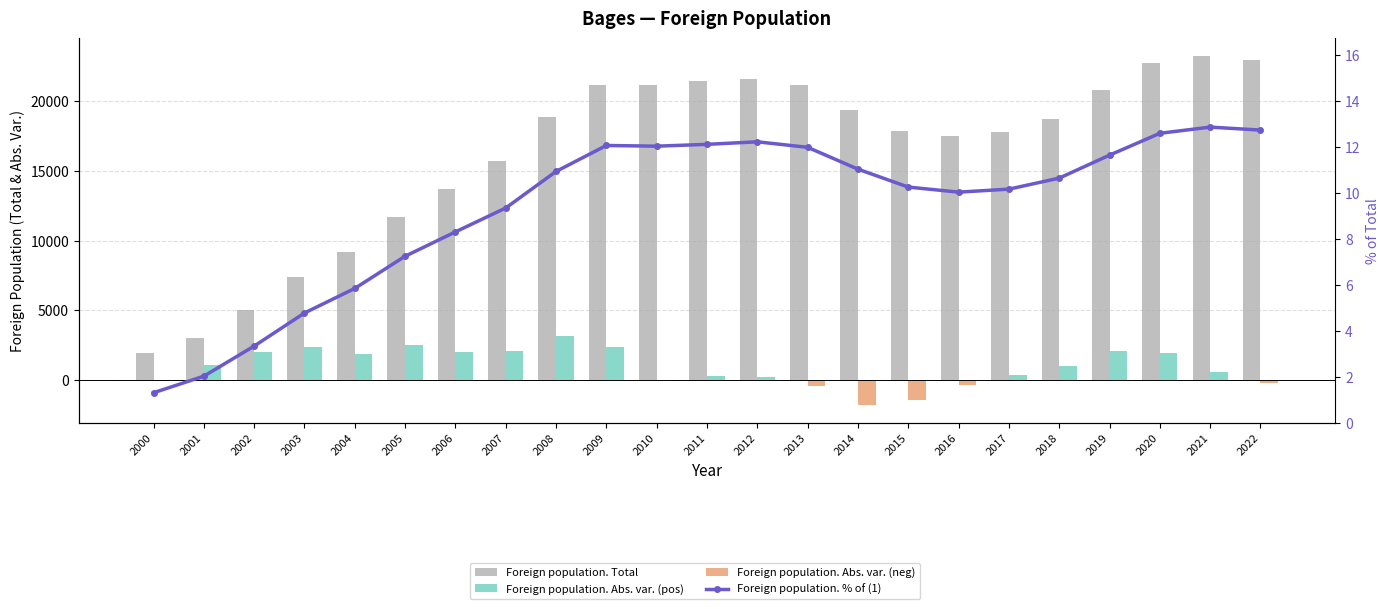

Reading left to right, extract all data points from this chart.

Foreign population. Total: 2000=1914.0	2001=3001.0	2002=5025.0	2003=7353.0	2004=9191.0	2005=11665.0	2006=13682.0	2007=15722.0	2008=18865.0	2009=21203.0	2010=21205.0	2011=21447.0	2012=21645.0	2013=21193.0	2014=19362.0	2015=17901.0	2016=17490.0	2017=17798.0	2018=18775.0	2019=20817.0	2020=22743.0	2021=23276.0	2022=23017.0
Foreign population. % of (1): 2000=1.3	2001=2.0	2002=3.3	2003=4.8	2004=5.8	2005=7.2	2006=8.3	2007=9.3	2008=10.9	2009=12.1	2010=12.0	2011=12.1	2012=12.2	2013=12.0	2014=11.0	2015=10.2	2016=10.0	2017=10.2	2018=10.6	2019=11.6	2020=12.6	2021=12.9	2022=12.7